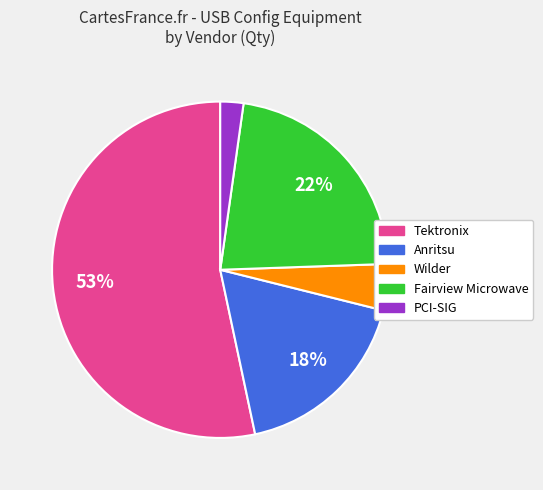

To the nearest percent, what is the average slice percentage?

20%